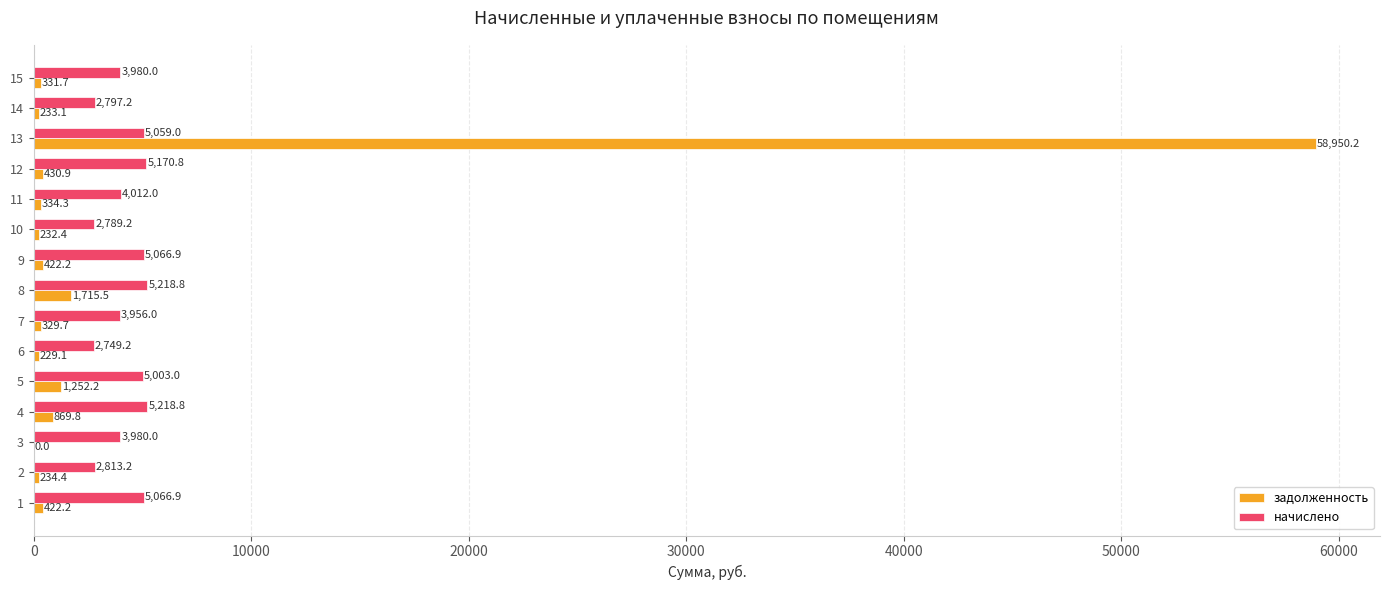

The value of начислено at 5 is 5003.0. True or false?

True